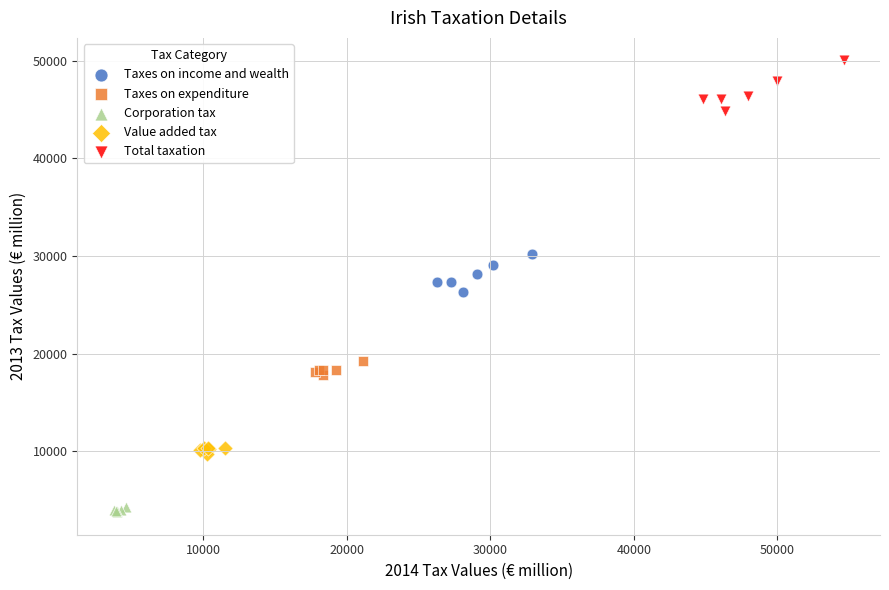

Which series contains the lowest Y value?

Corporation tax